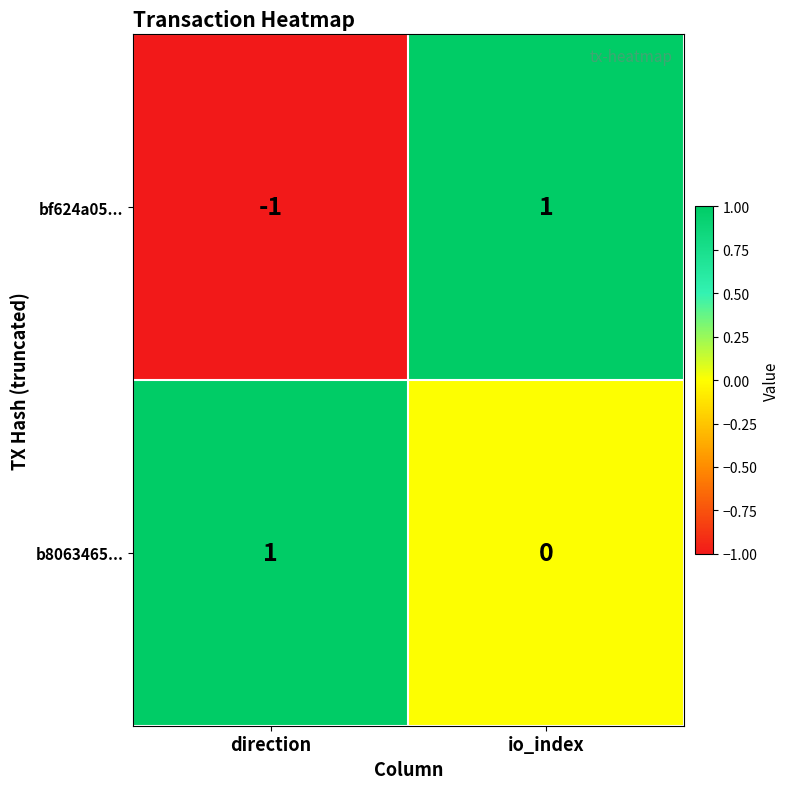

Which series has the largest total across all categories?

b8063465...